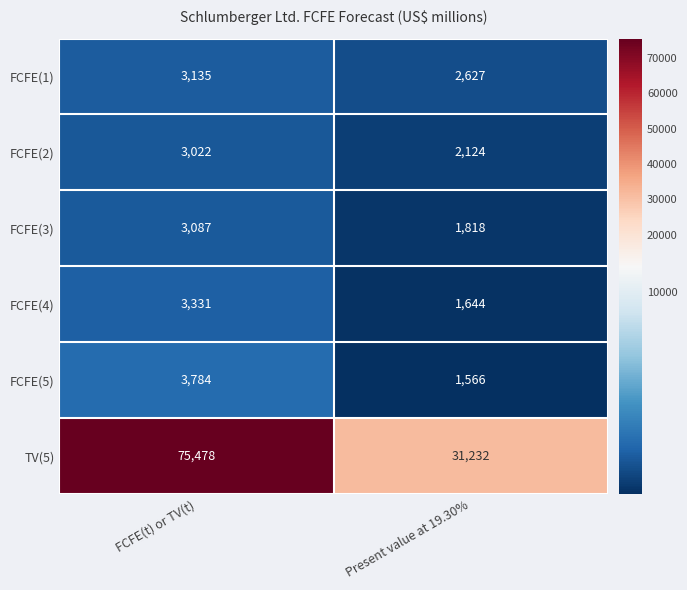

Reading right to left, extract all data points from this chart.

FCFE(1): 2627	3135
FCFE(2): 2124	3022
FCFE(3): 1818	3087
FCFE(4): 1644	3331
FCFE(5): 1566	3784
TV(5): 31232	75478